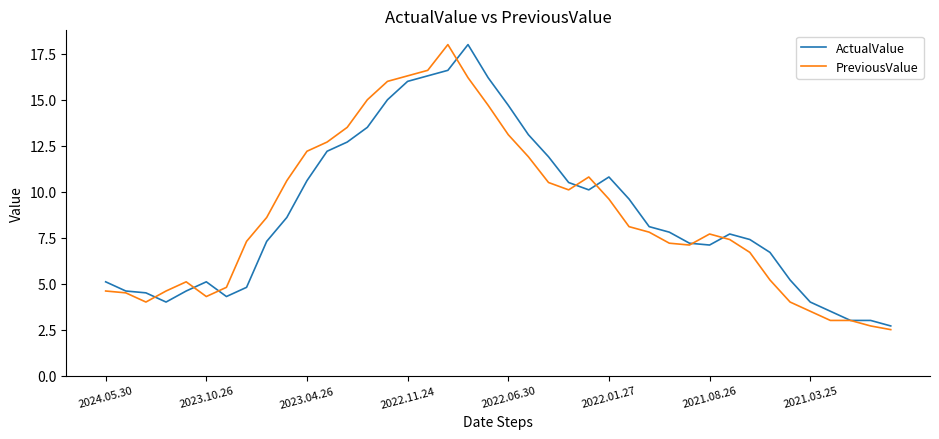

How many values in the PreviousValue series are below 7?

15